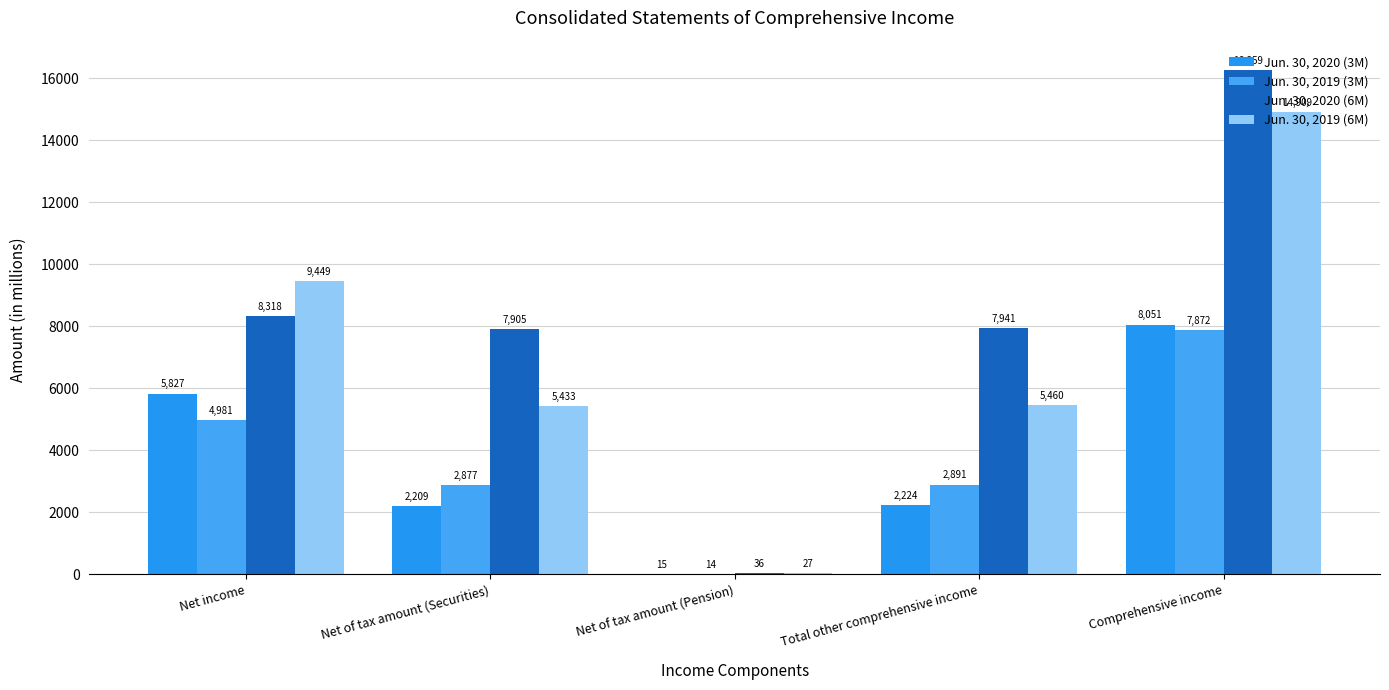

What is the total value across all series at Net of tax amount (Securities)?

18424